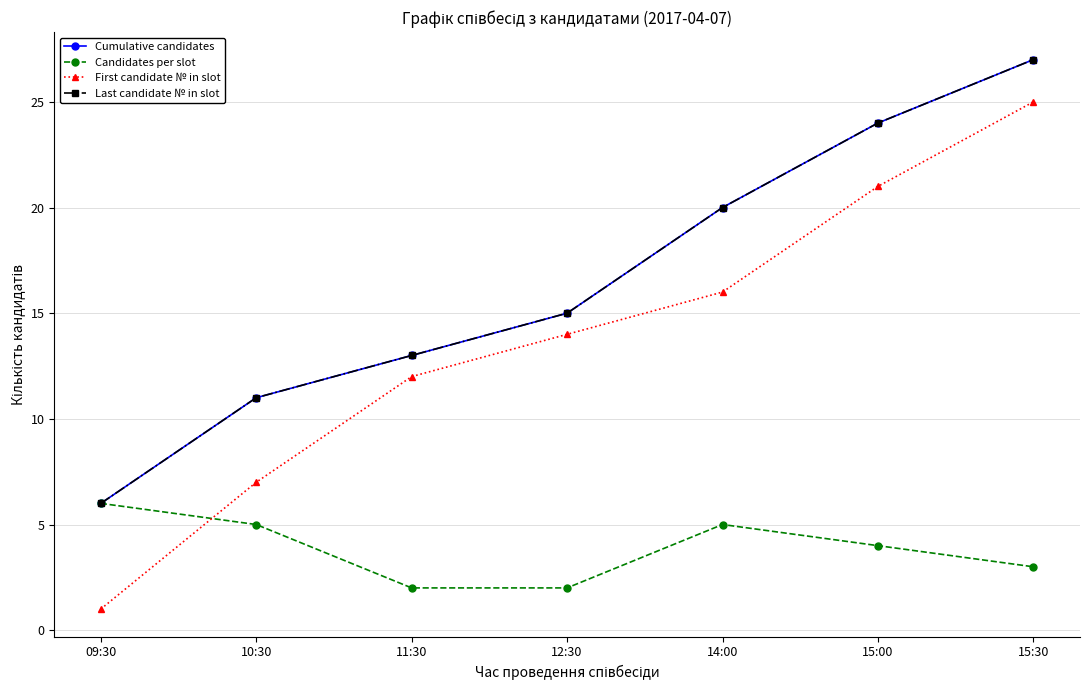

Reading left to right, extract all data points from this chart.

Cumulative candidates: 6	11	13	15	20	24	27
Candidates per slot: 6	5	2	2	5	4	3
First candidate № in slot: 1	7	12	14	16	21	25
Last candidate № in slot: 6	11	13	15	20	24	27